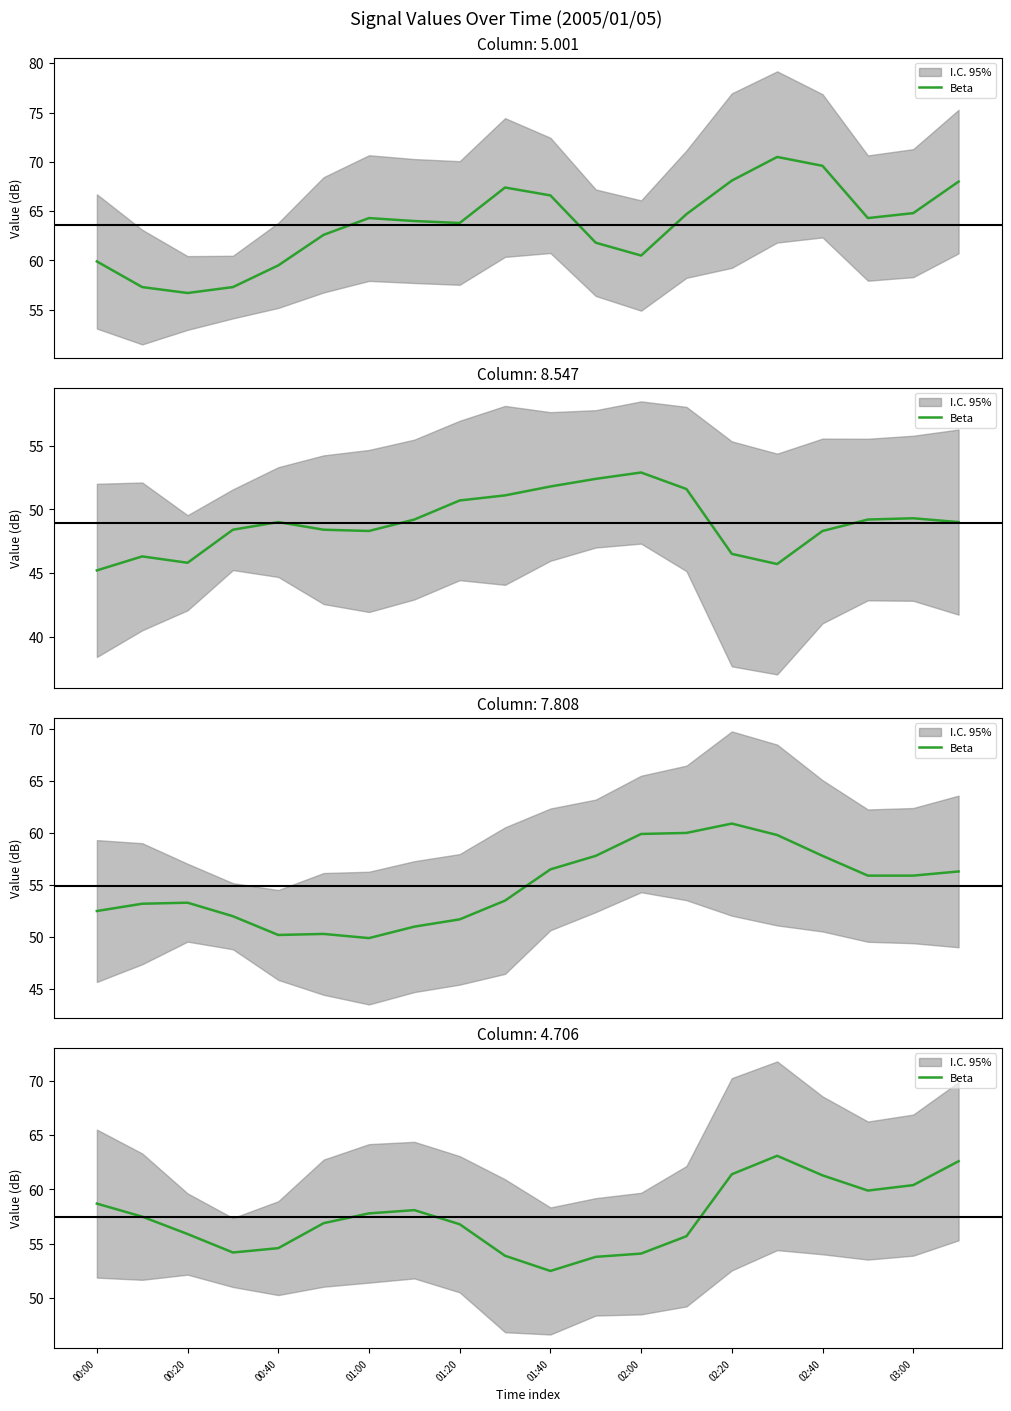

At which category does the data reach its first local peak?

02:20